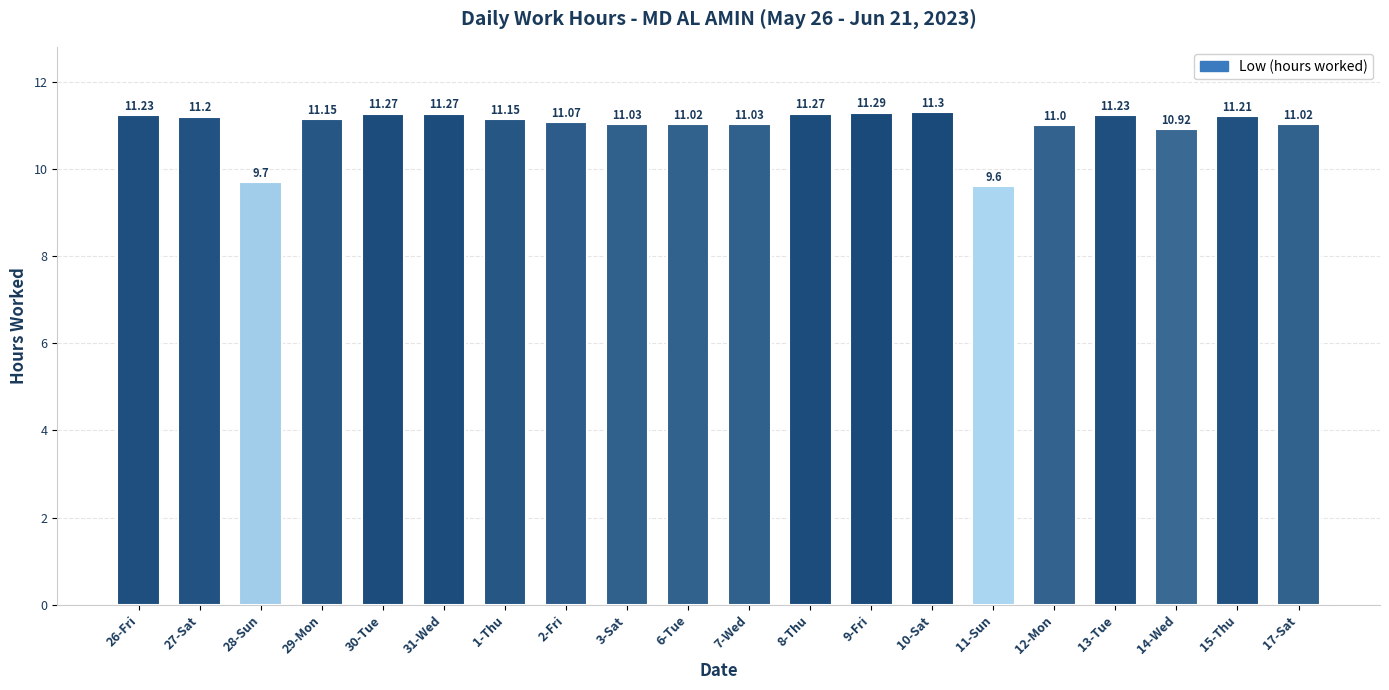

True or false: the data shows 11.2 at 27-Sat.

True